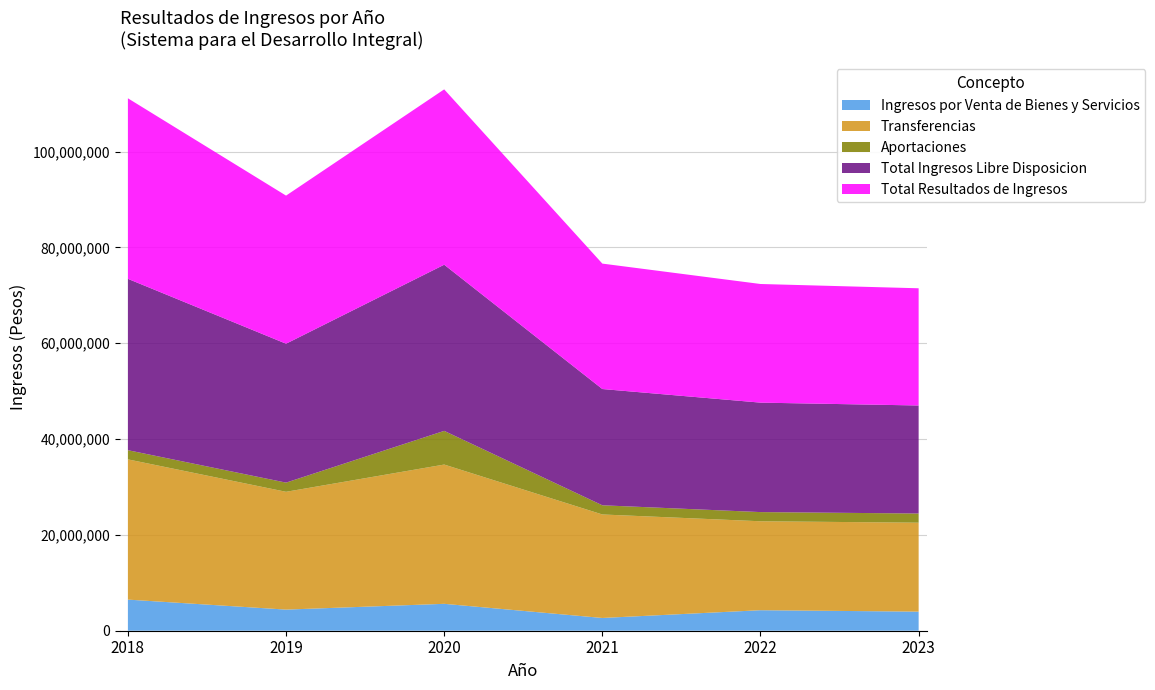

Reading left to right, extract all data points from this chart.

Ingresos por Venta de Bienes y Servicios: 6493545.3	4408974.8	5614826.0	2662158.5	4282160.4	3984177.2
Transferencias: 29272607.0	24585870.9	29067711.0	21602940.9	18563888.0	18563888.0
Aportaciones: 1916112.0	1916112.0	7030673.0	1916112.0	1916112.0	1916112.0
Total Ingresos Libre Disposicion: 35766152.3	28994845.7	34682537.0	24265099.4	22846048.4	22548065.2
Total Resultados de Ingresos: 37682264.3	30910957.7	36598649.0	26181211.4	24762160.4	24464177.2